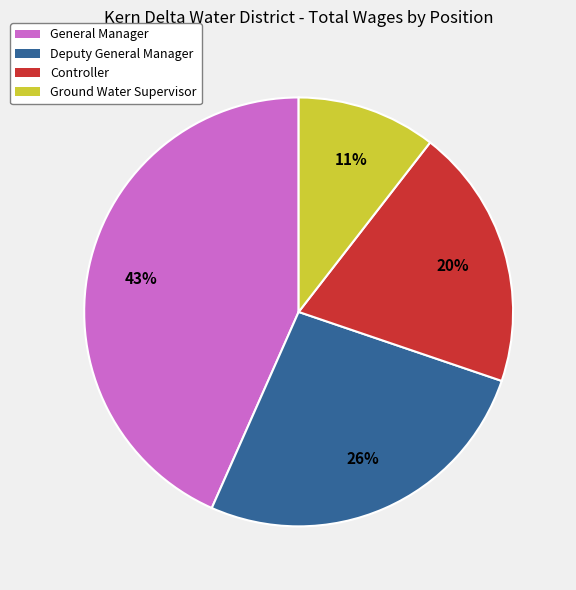

Which category has the biggest portion of the pie?

General Manager